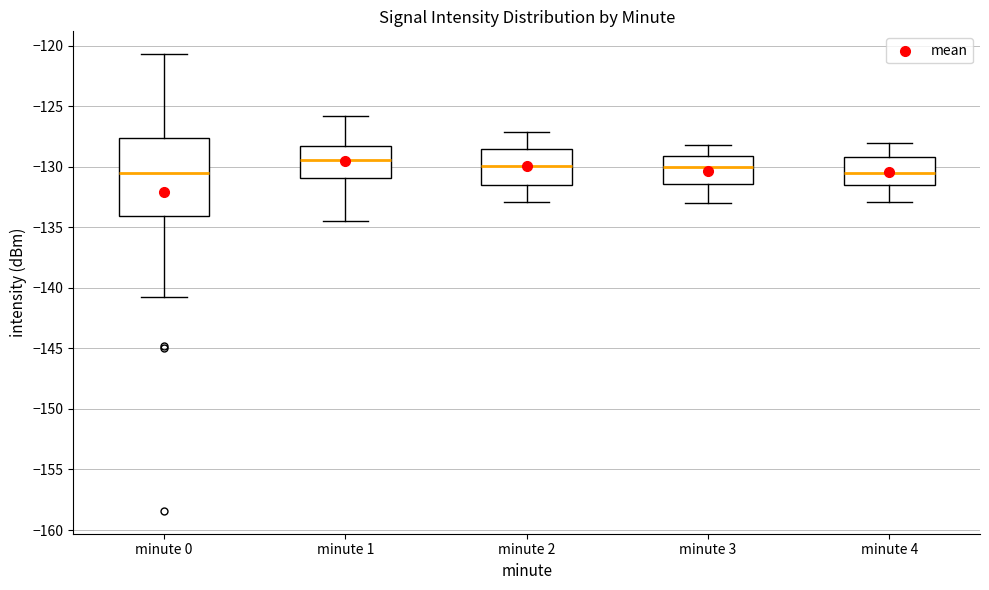

Reading left to right, read every box against the y-axis: the position of its median line, the range the box covers, and the ends of its whiskers. The values are not printed on the chart, so give them approximately, as read against the axis.

minute 0: median -130.5, box -134.0 to -127.5, whiskers -141.0 to -120.5
minute 1: median -129.5, box -131.0 to -128.5, whiskers -134.5 to -126.0
minute 2: median -130.0, box -131.5 to -128.5, whiskers -133.0 to -127.0
minute 3: median -130.0, box -131.5 to -129.0, whiskers -133.0 to -128.0
minute 4: median -130.5, box -131.5 to -129.0, whiskers -133.0 to -128.0